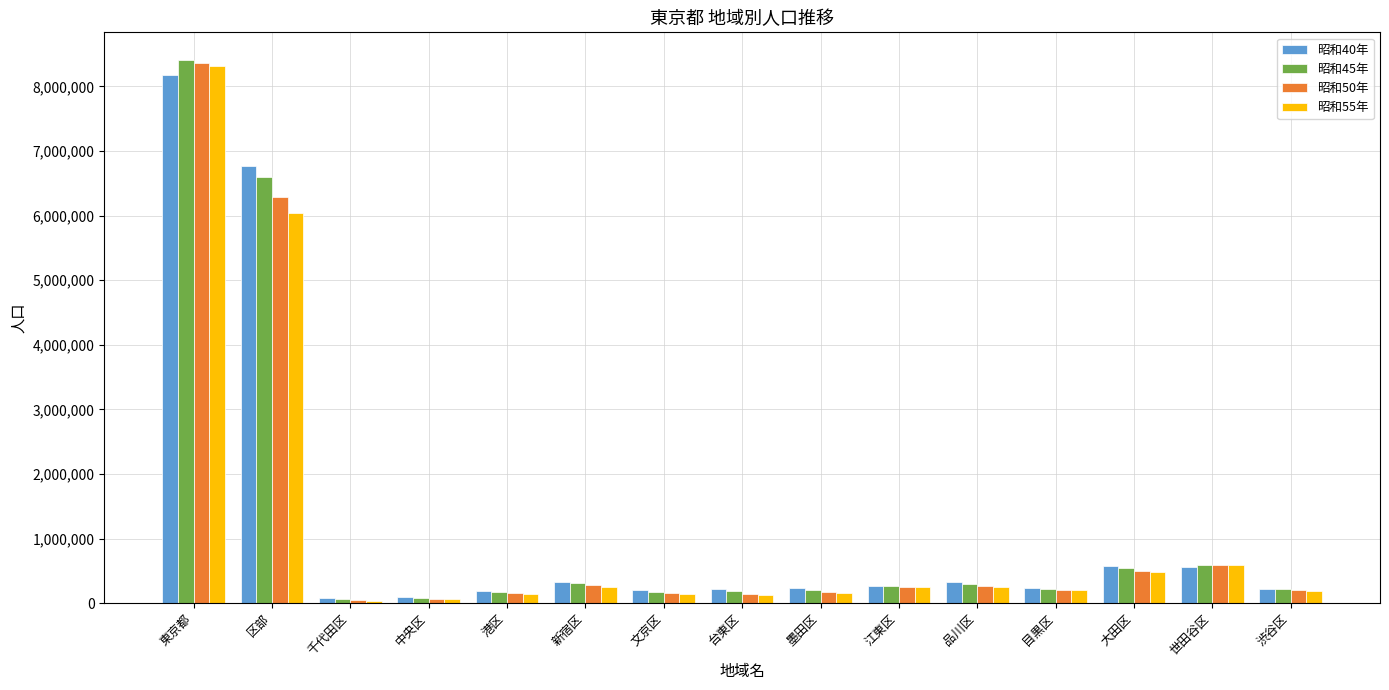

What value does the 昭和40年 series have at 目黒区, to the nearest 50?

232550